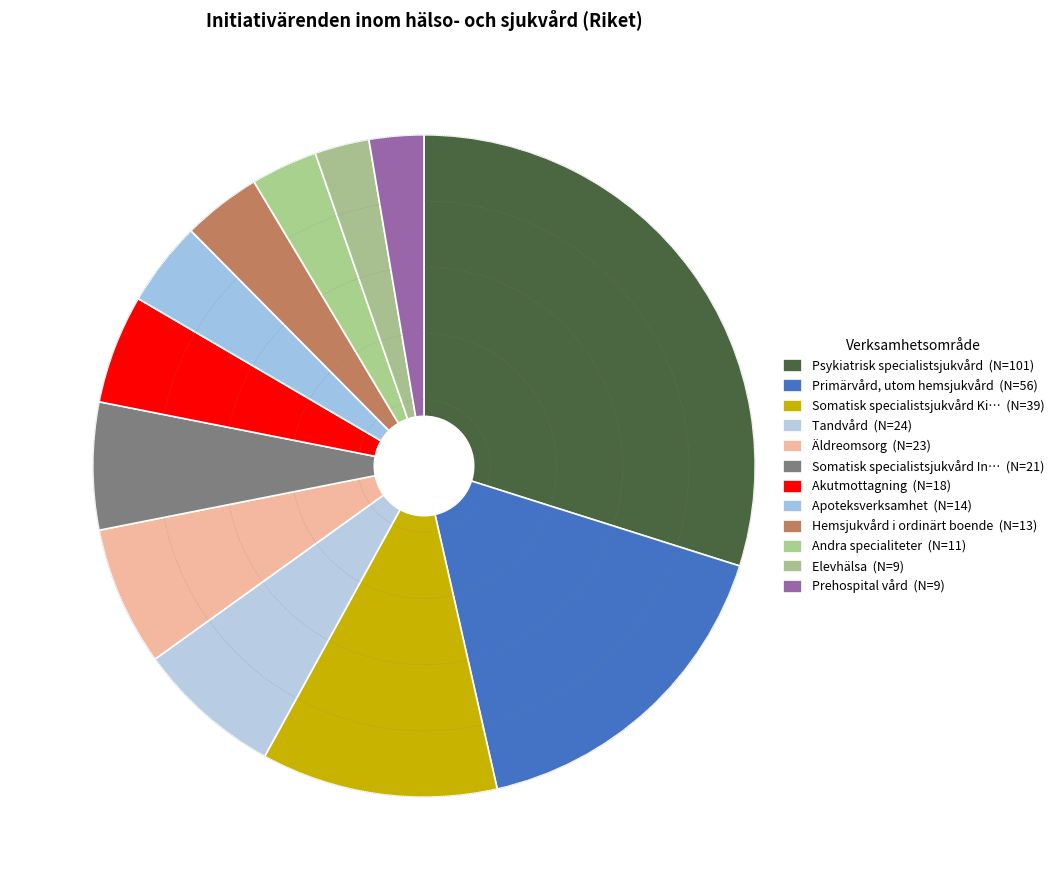

How many segments does this pie chart have?

12